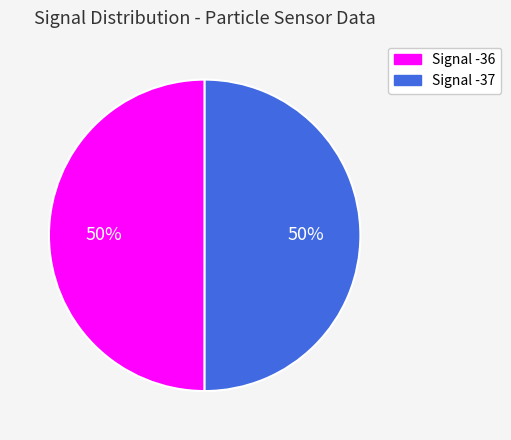

Count the number of slices in the pie.

2